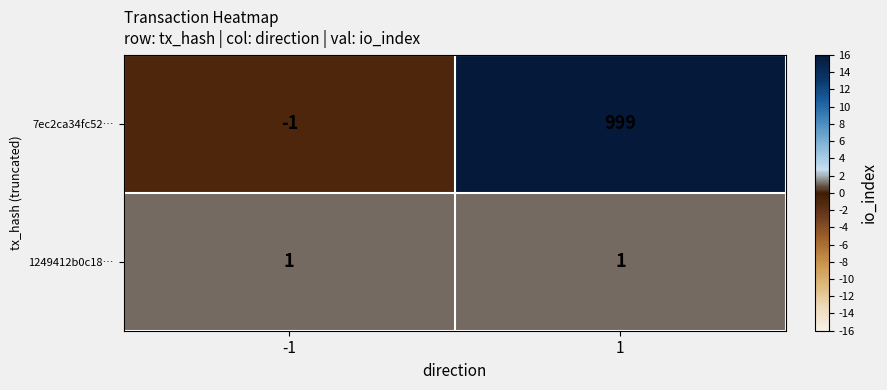

How many positive values does the 7ec2ca34fc52… series have?

1